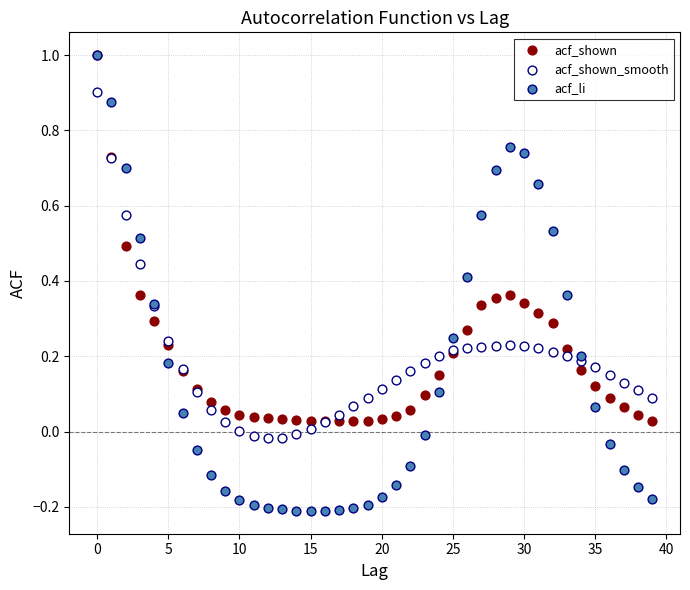

What are all the series names shown in the legend?

acf_shown, acf_shown_smooth, acf_li